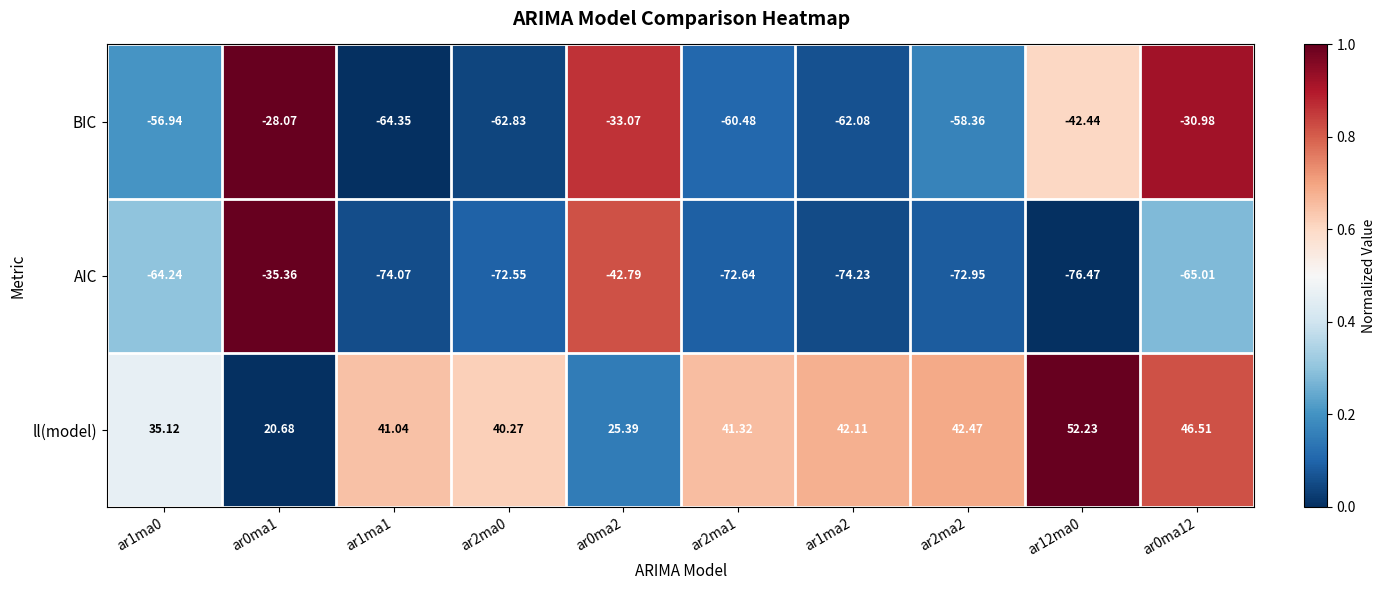

Rank the series at ar2ma2 from highest to lowest value.

ll(model), BIC, AIC